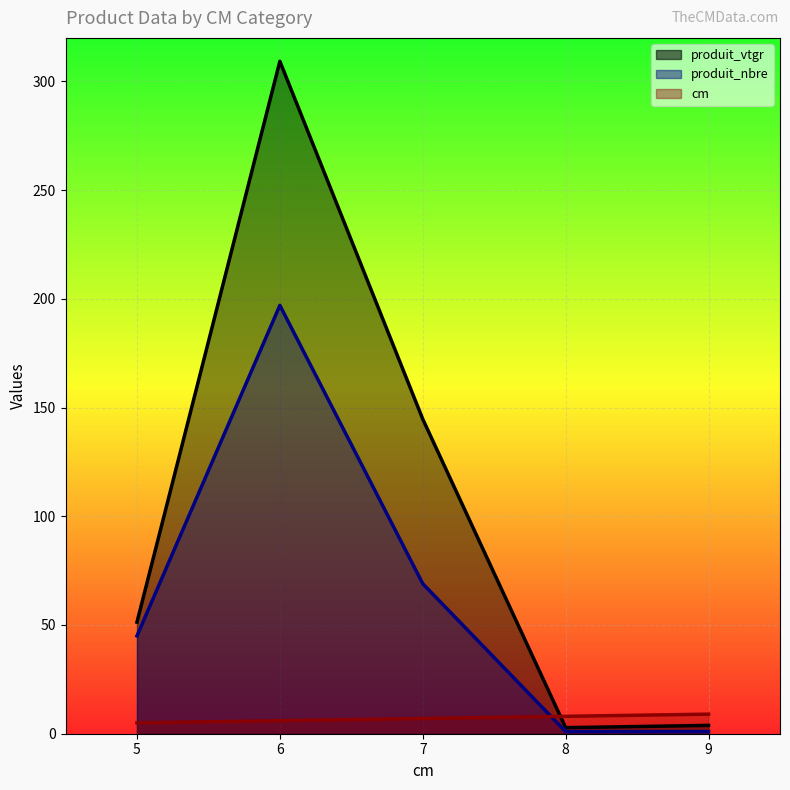

Reading right to left, what are all the values shown in this chart?

cm: 9=9.0	8=8.0	7=7.0	6=6.0	5=5.0
produit_vtgr: 9=3.8	8=2.8	7=144.7	6=309.2	5=51.3
produit_nbre: 9=1.0	8=1.0	7=69.0	6=197.0	5=45.0